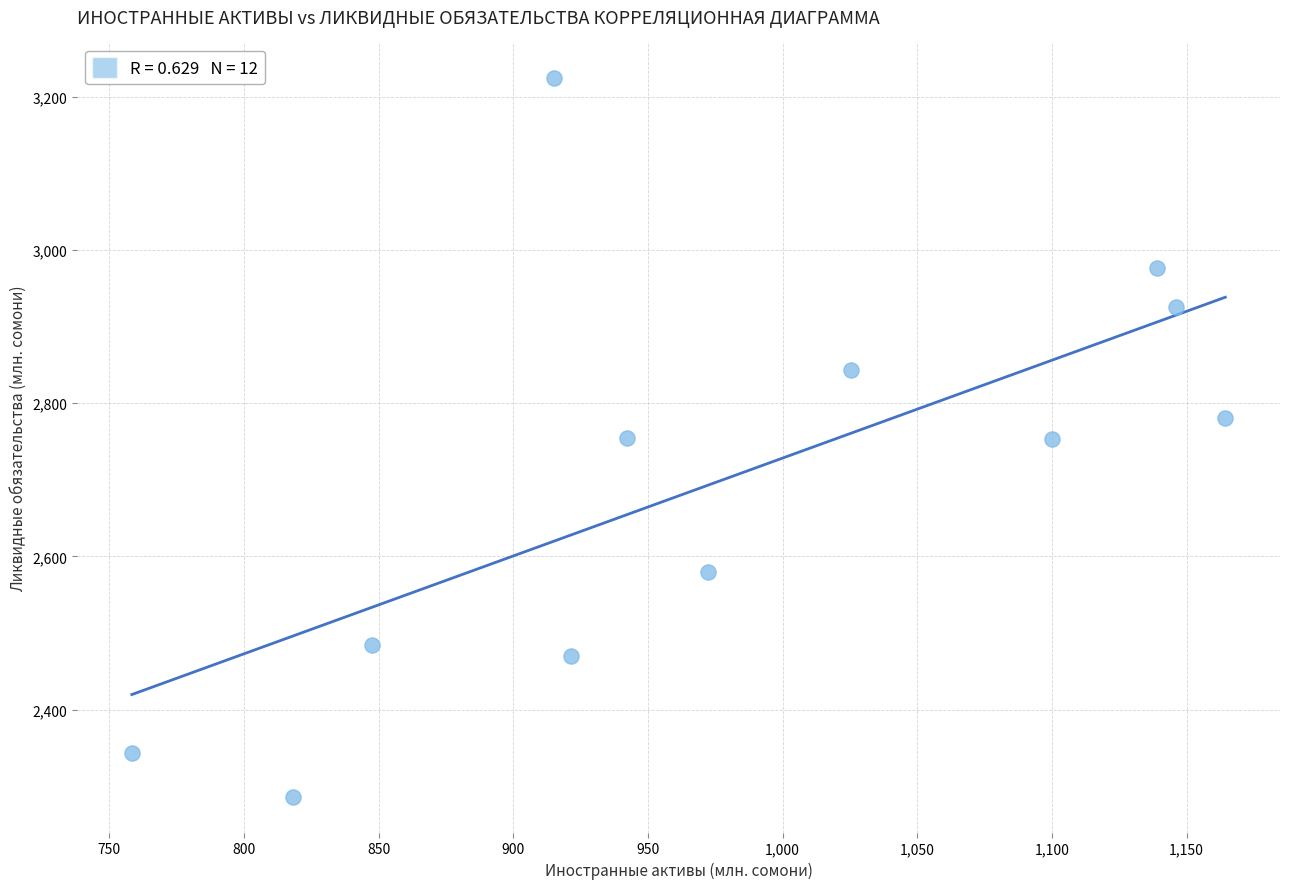

What is the range of Y values (max minus min)?

937.2